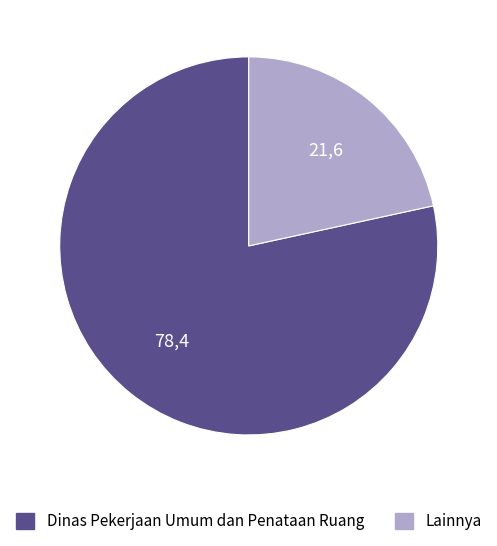

Does any single category account for the majority?

Yes